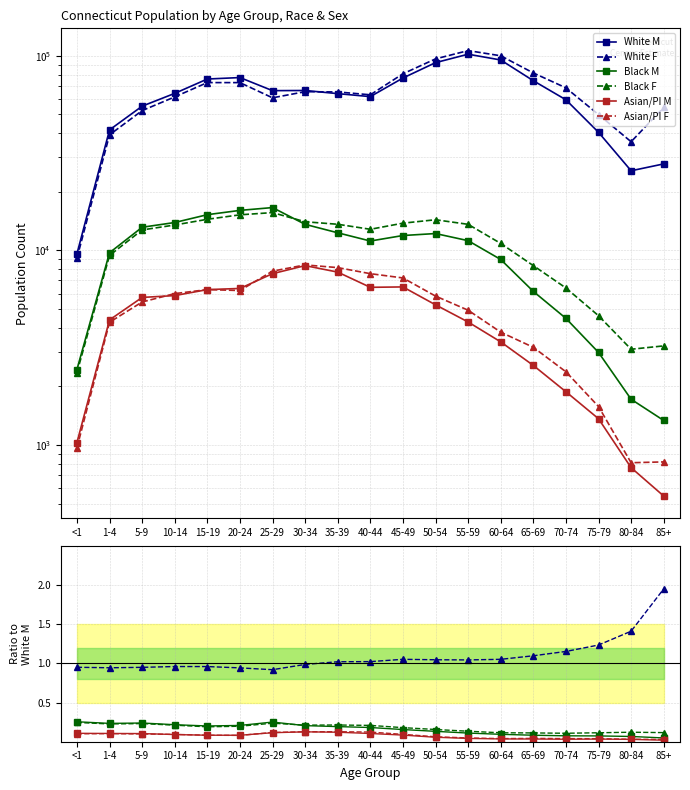

True or false: White F and White M cross at least once.

False